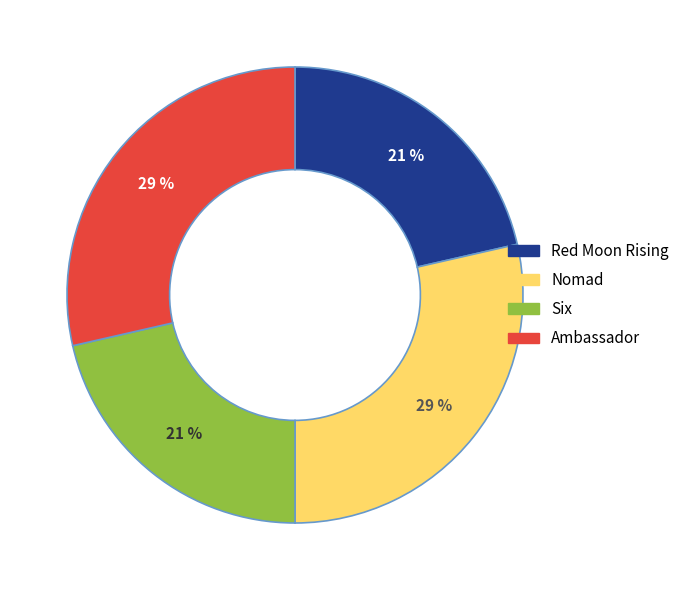

Do Nomad and Ambassador together represent more than half of the pie?

Yes